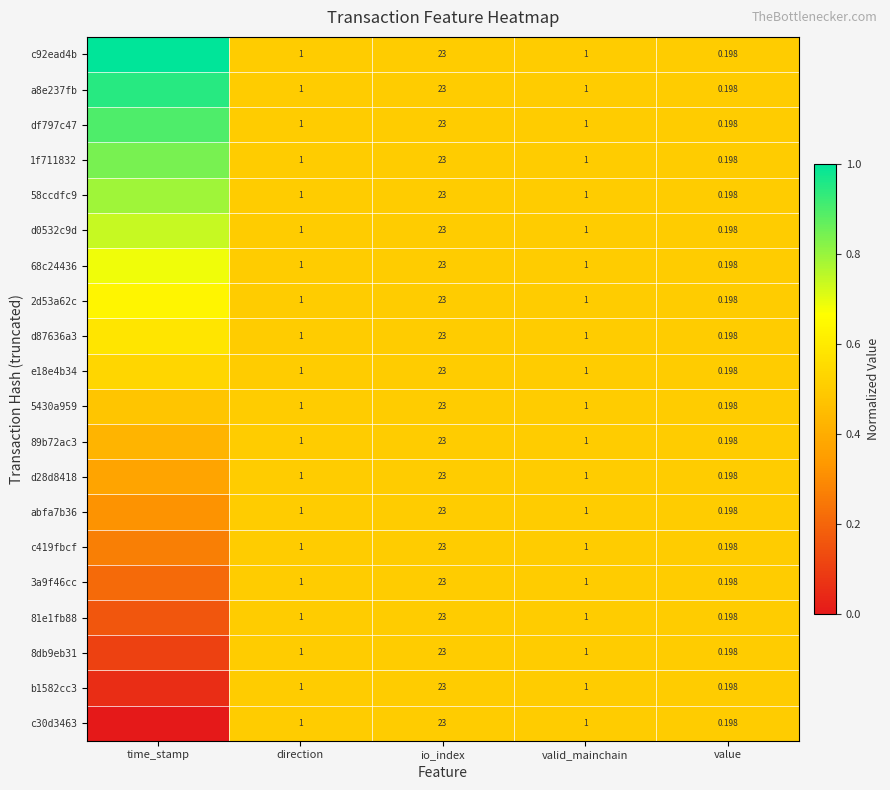

List the labels in order of a8e237fb value, smallest first.

direction, io_index, valid_mainchain, value, time_stamp